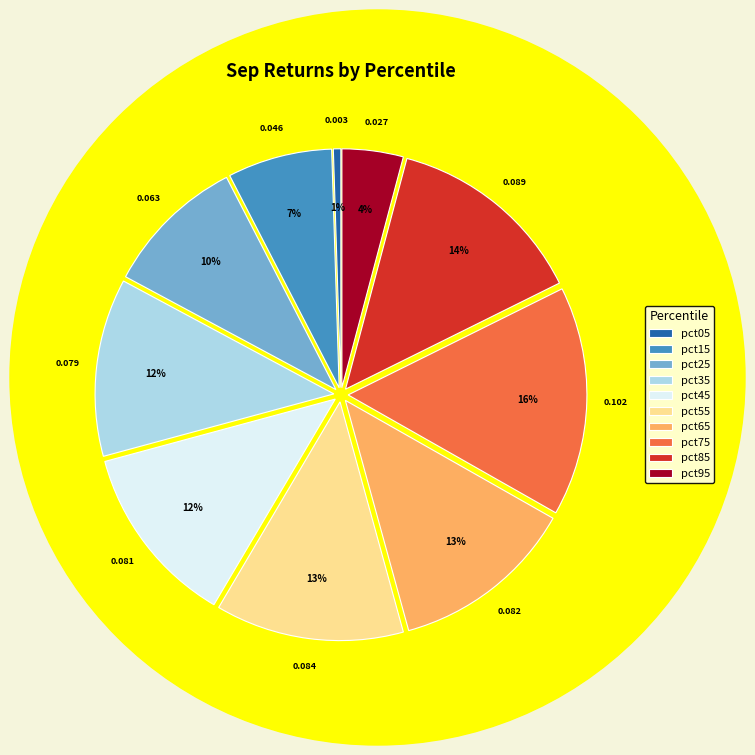

Do pct45 and pct75 together represent more than half of the pie?

No